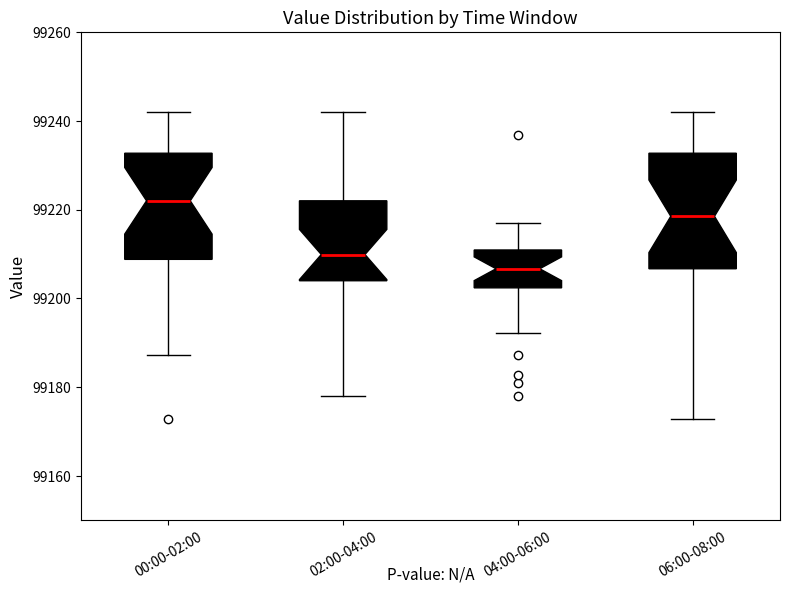

Where is the upper edge of the box for 04:00-06:00 on the y-axis? The values are not printed on the chart, so give them approximately, as read against the axis.

99210